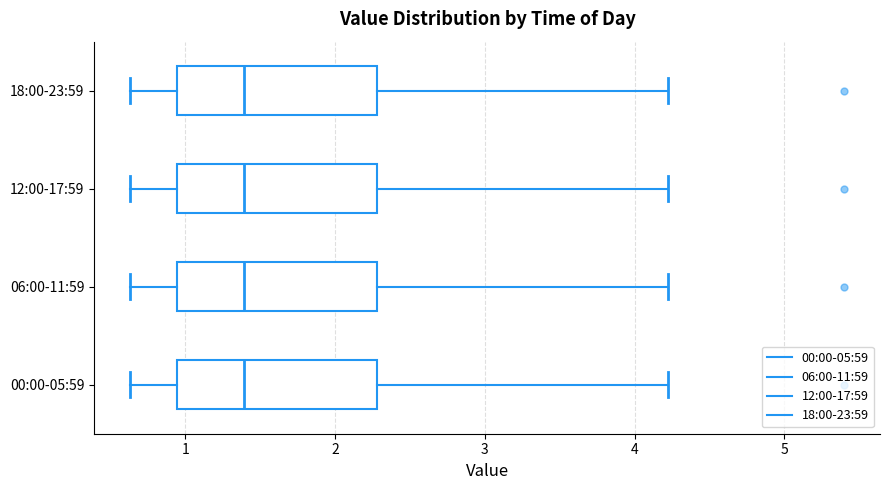

Reading bottom to top, read every box against the x-axis: the position of its median line, the range the box covers, and the ends of its whiskers. The values are not printed on the chart, so give them approximately, as read against the axis.

00:00-05:59: median 1.4, box 0.9 to 2.3, whiskers 0.6 to 4.2
06:00-11:59: median 1.4, box 0.9 to 2.3, whiskers 0.6 to 4.2
12:00-17:59: median 1.4, box 0.9 to 2.3, whiskers 0.6 to 4.2
18:00-23:59: median 1.4, box 0.9 to 2.3, whiskers 0.6 to 4.2